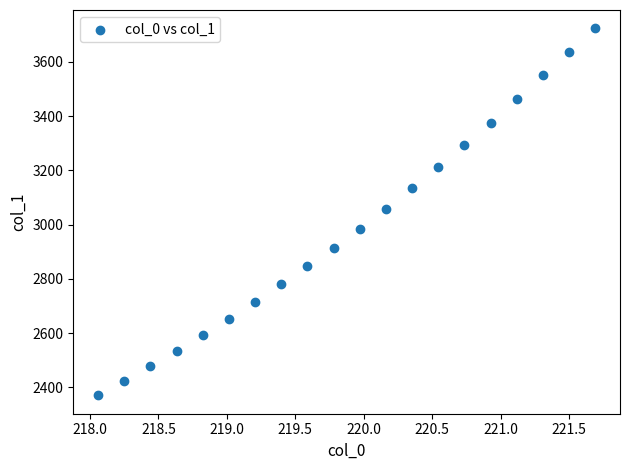

What is the range of X values (max minus min)?

3.6